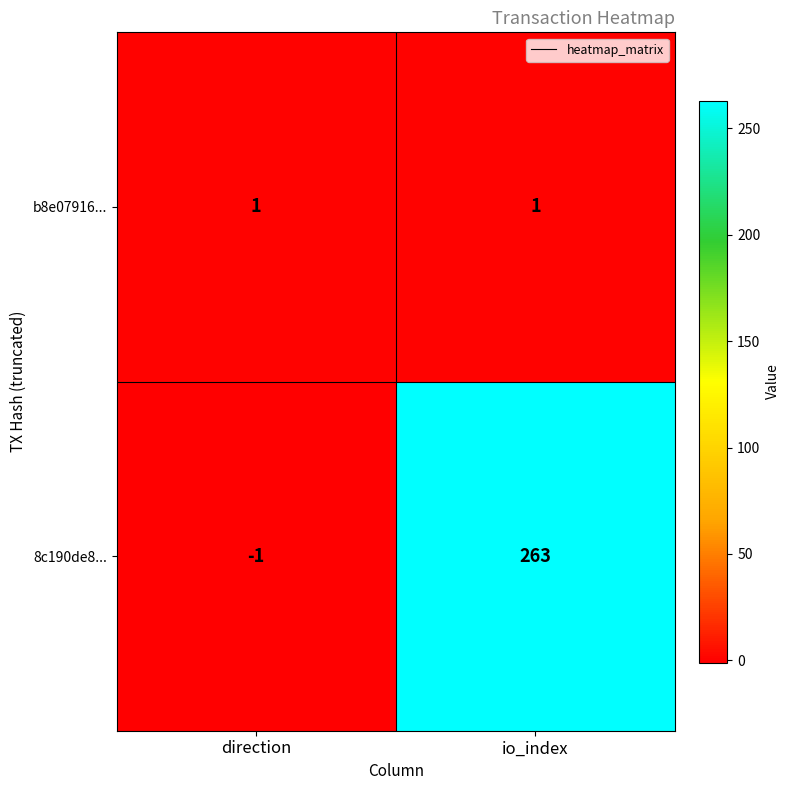

List the series in order of their peak value, lowest first.

b8e07916..., 8c190de8...